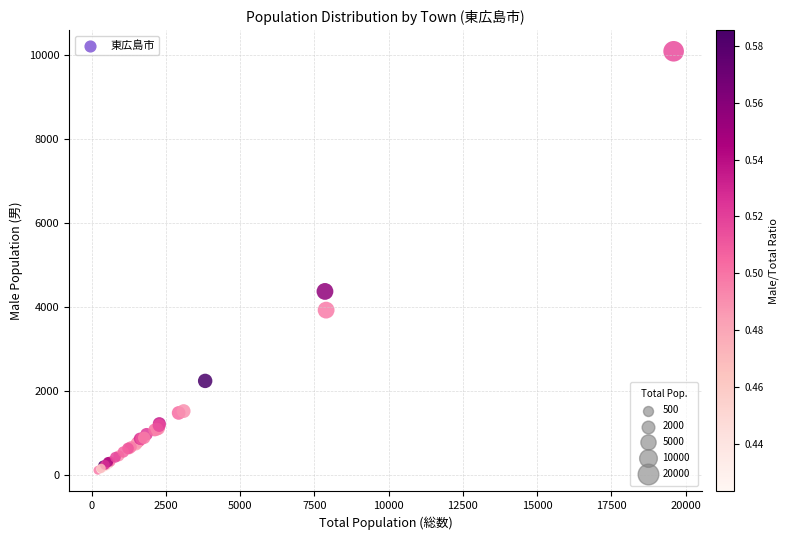

What Y value in the scatter plot is closest to 5101?

4370